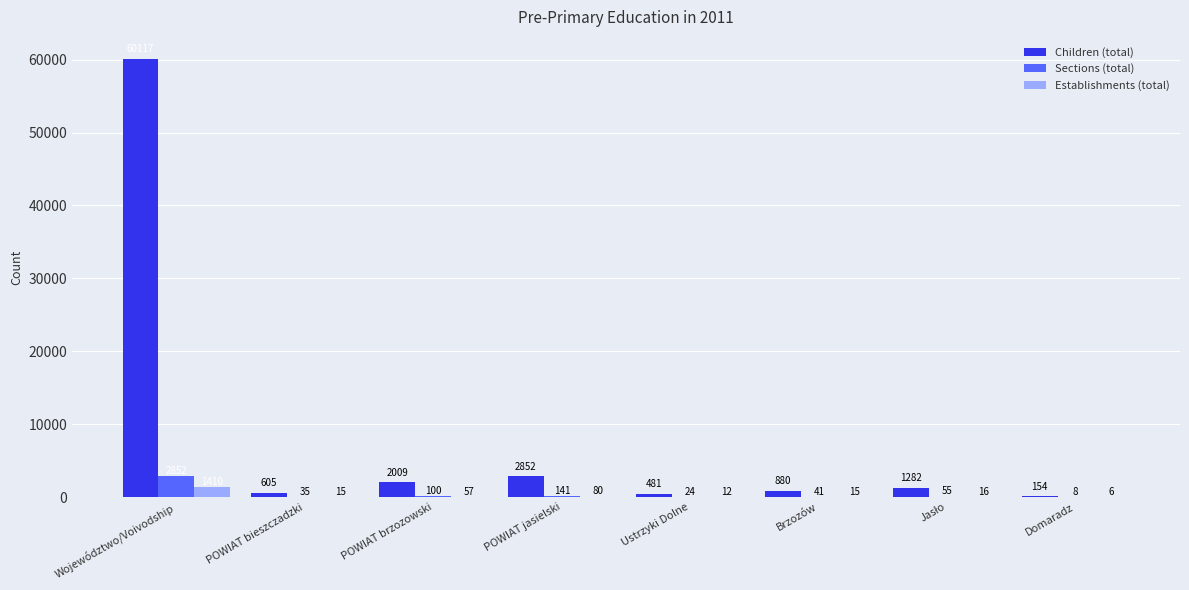

What is the sum of all Sections (total) values?

3256